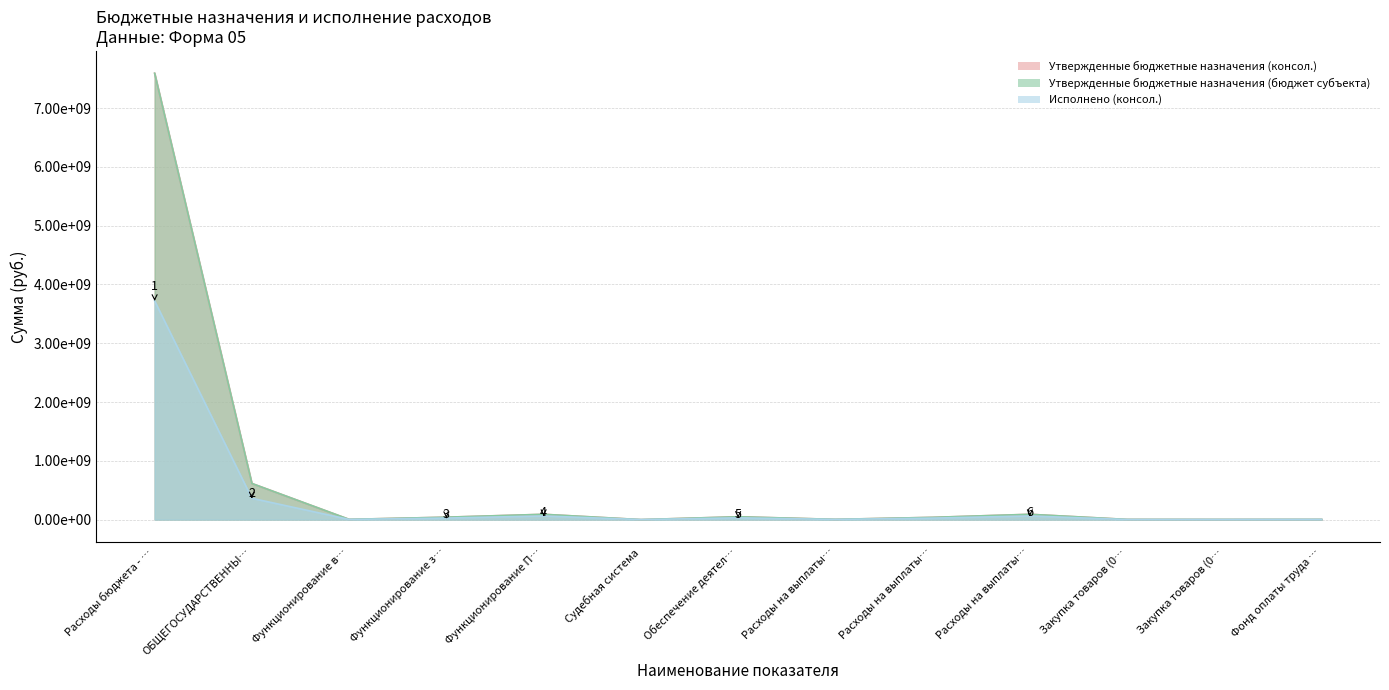

What is the difference between the second highest and minimum values in the Утвержденные бюджетные назначения (бюджет субъекта) series?

614911930.2